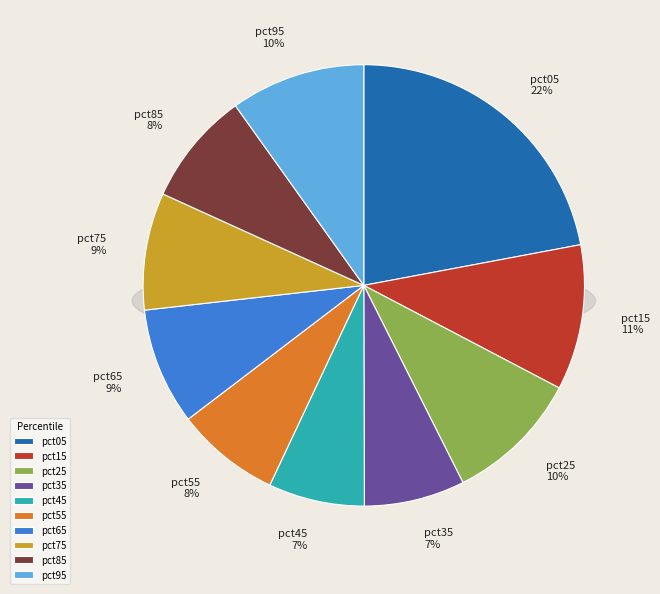

The pct85 slice represents 8% of the pie. True or false?

True